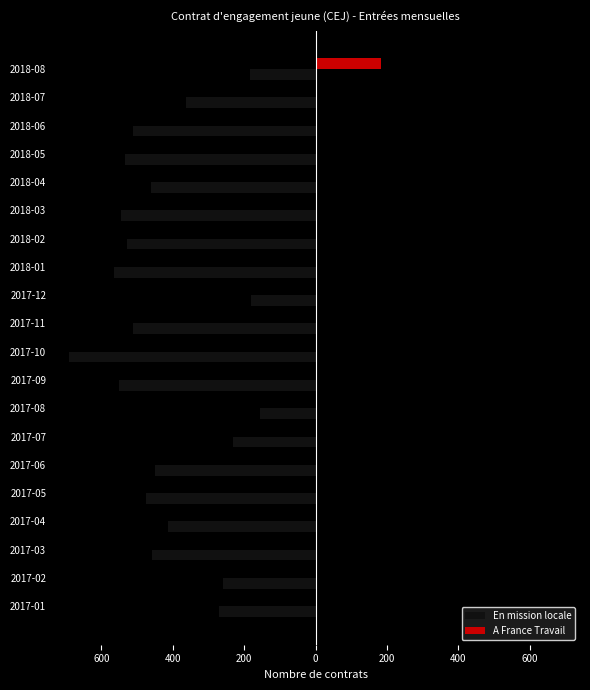

What are all the series names shown in the legend?

En mission locale, A France Travail